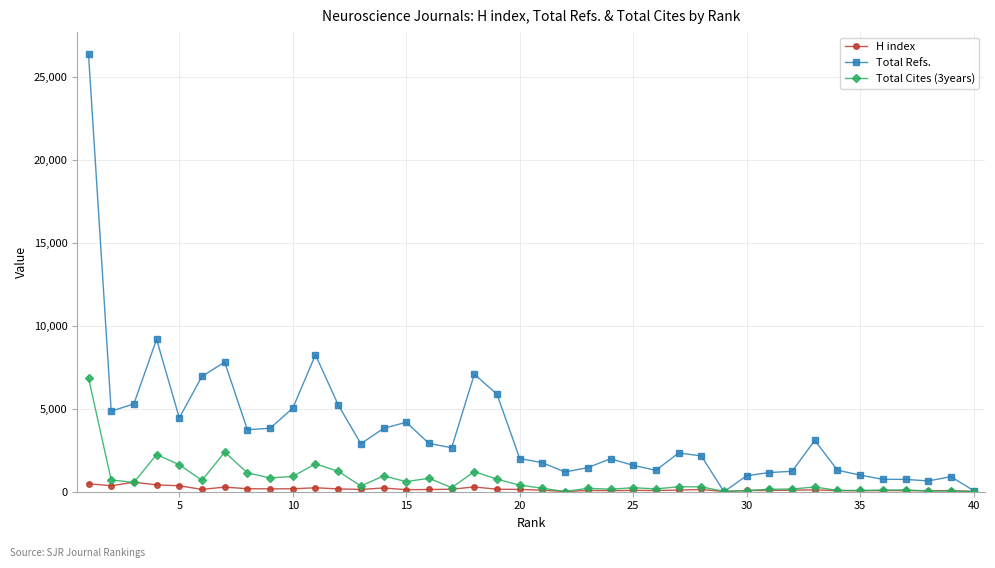

How many categories are shown in the chart?

40